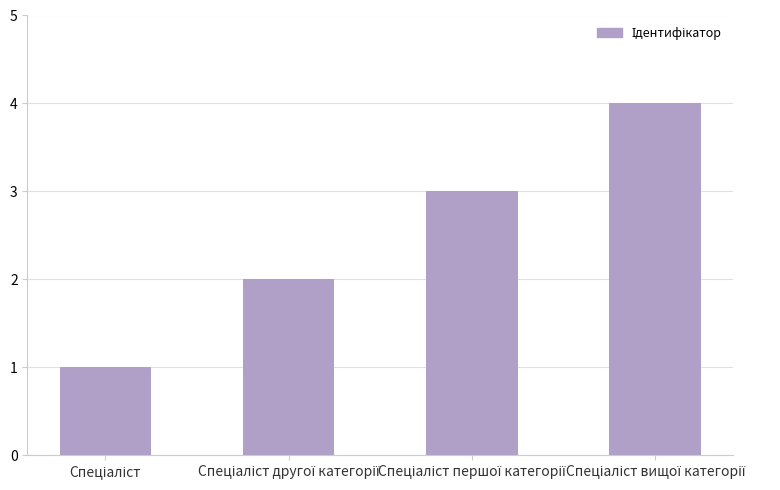

How many values are below 3?

2